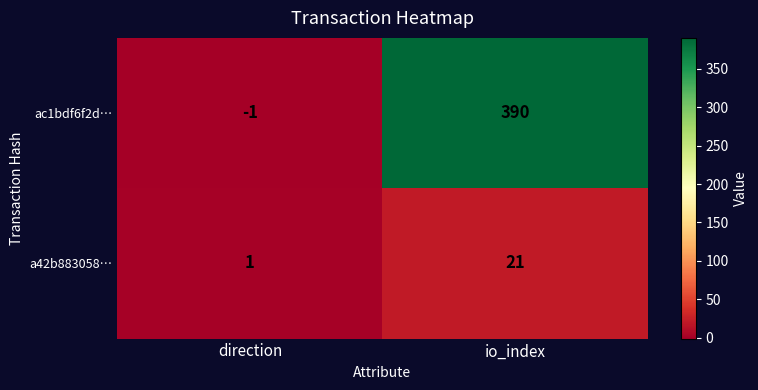

What is the maximum value shown in the chart?

390